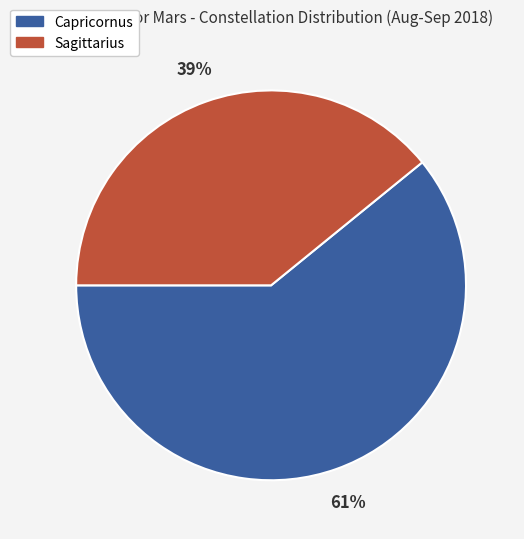

What is the ratio of the value at Sagittarius to the value at Capricornus?

0.6